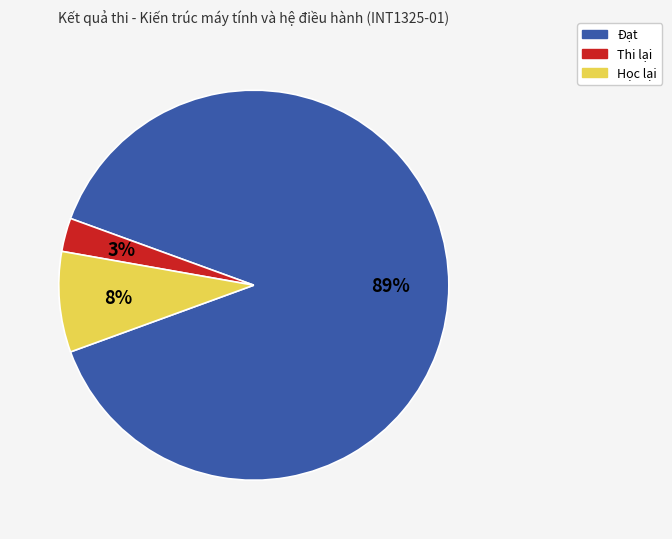

Do Đạt and Thi lại together represent more than half of the pie?

Yes